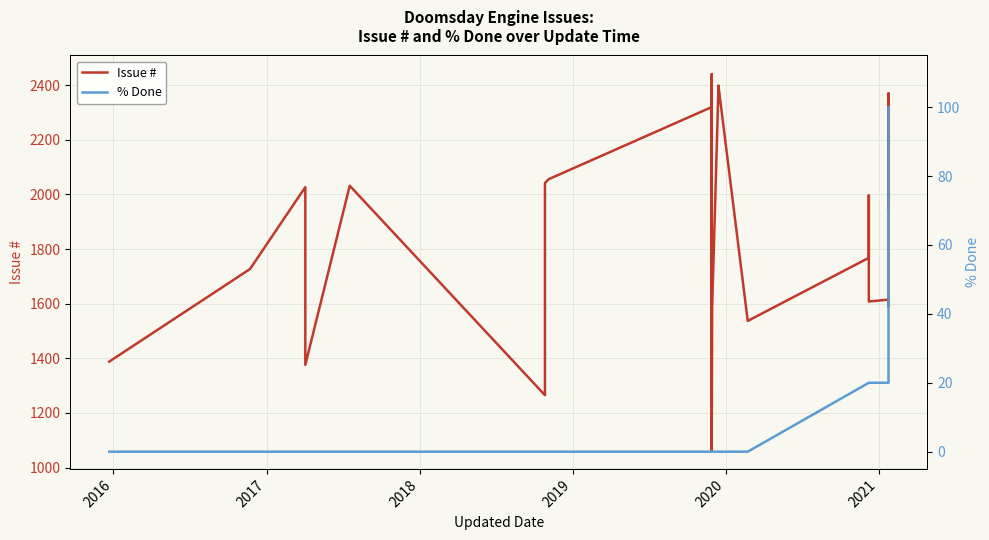

At how many categories does at least one series exceed 11?

31